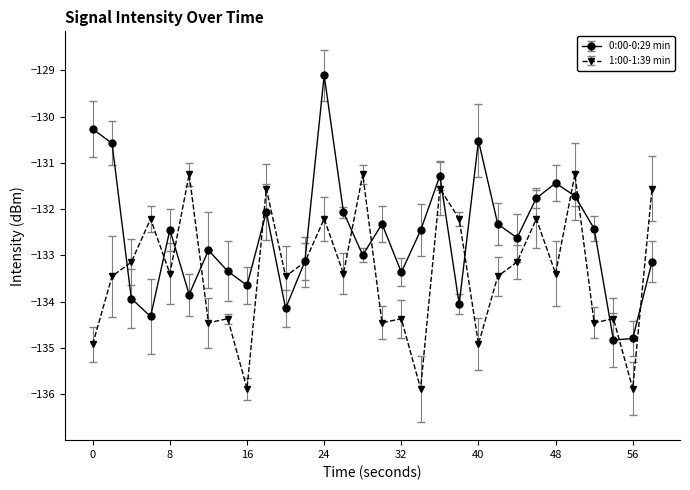

Which series has the largest range (max minus min)?

0:00-0:29 min